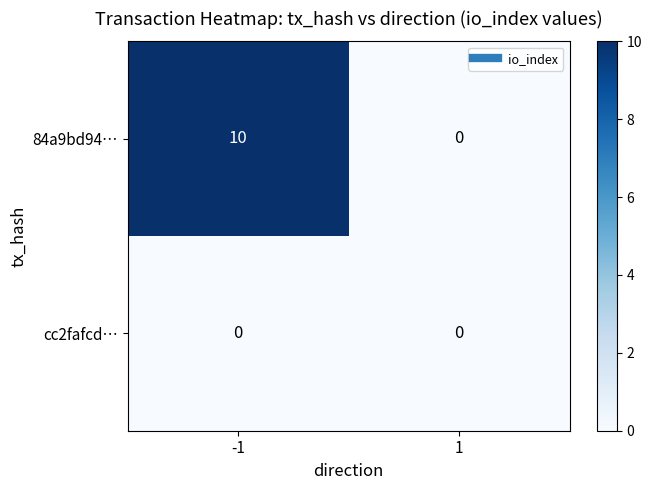

Between -1 and 1, which series saw the biggest shift?

84a9bd94…